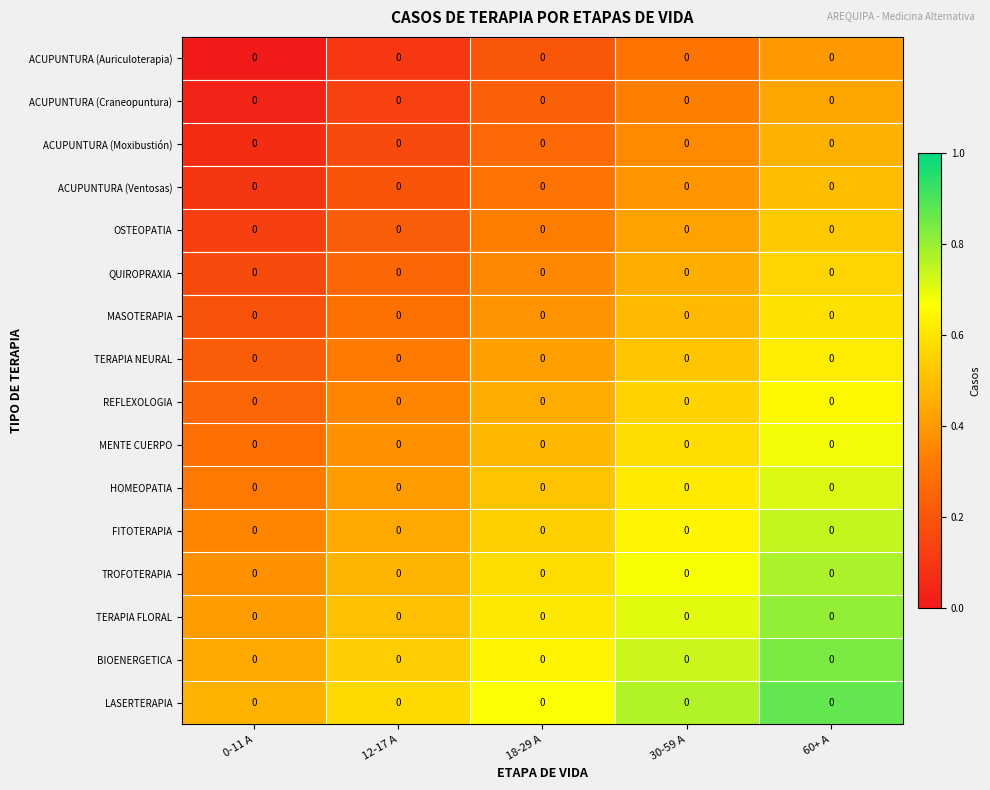

Count the number of data series in this chart.

16